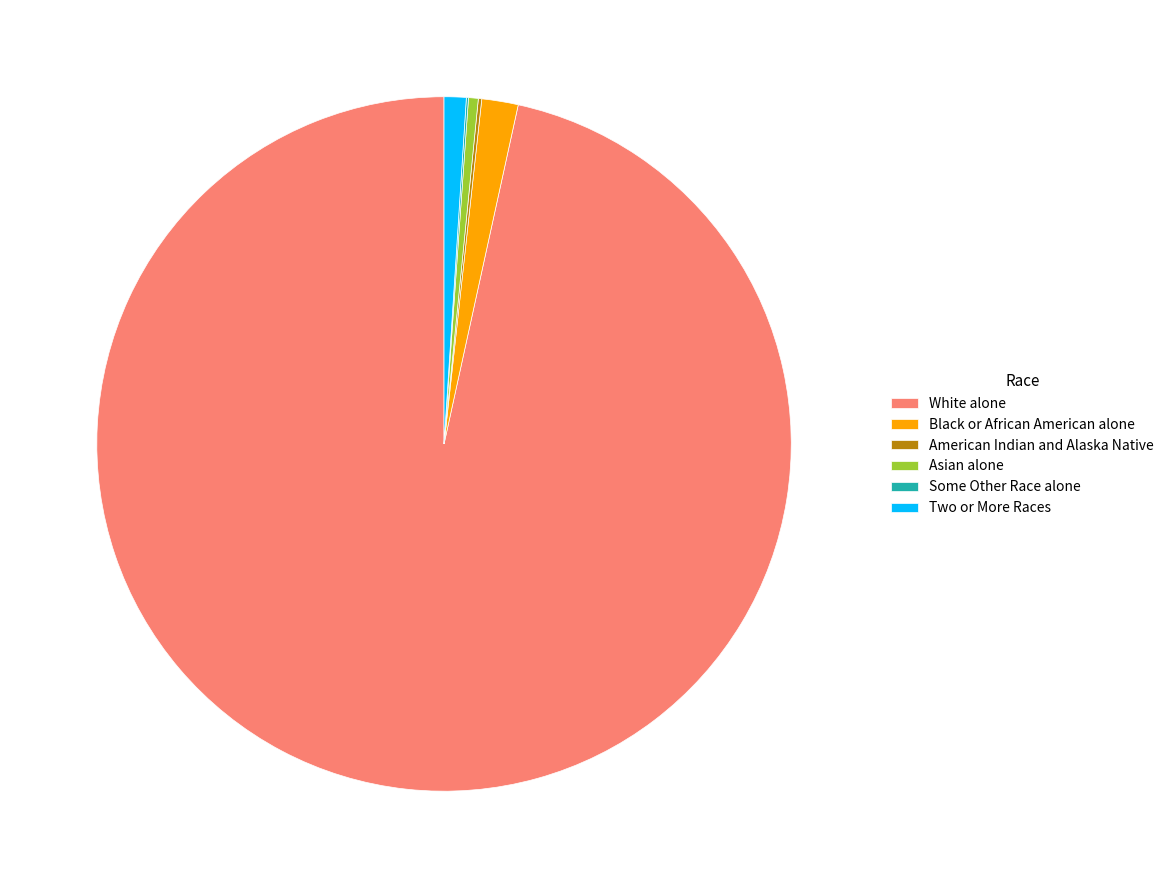

Between White alone and Two or More Races, which is larger?

White alone